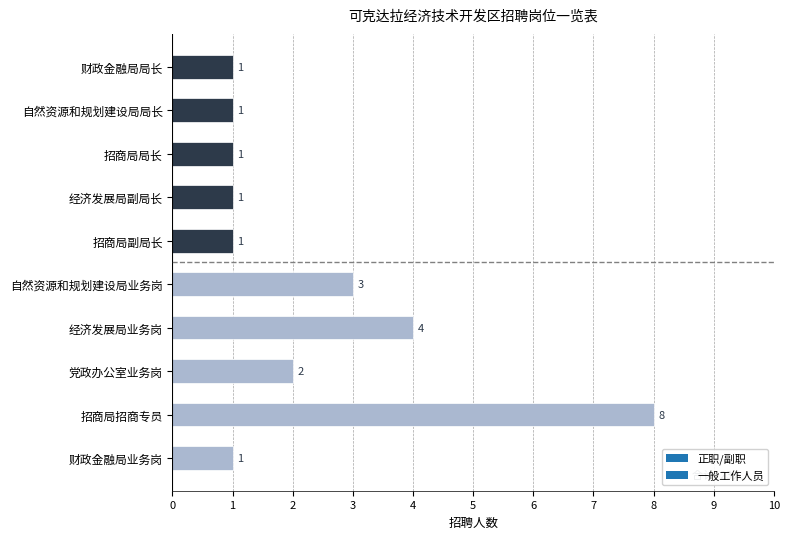

What is the label of the 3rd bar from the bottom?

党政办公室业务岗